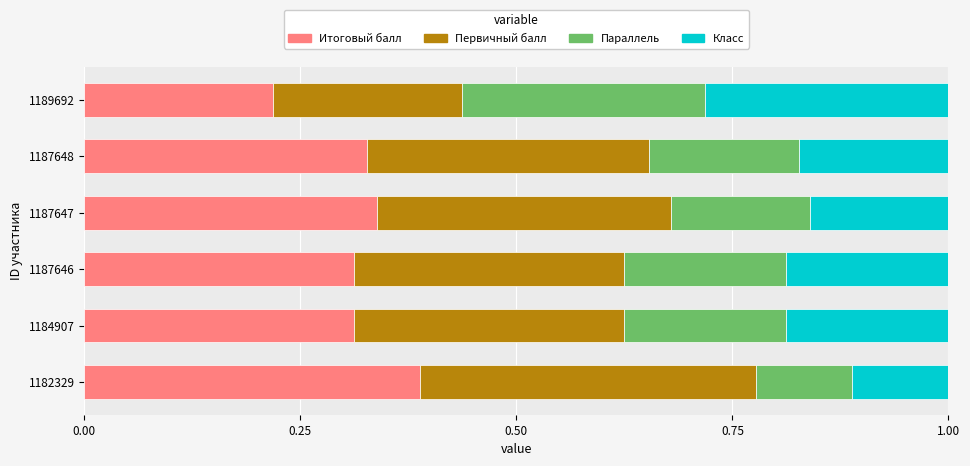

The Итоговый балл series shows 0.1 at 1187646. True or false?

False